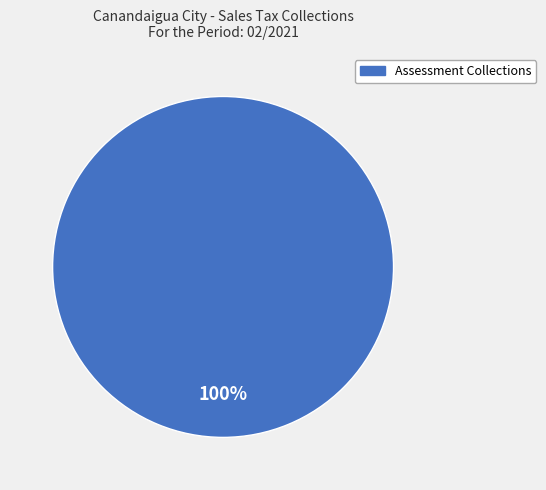

Is there any slice that represents more than half of the pie?

Yes